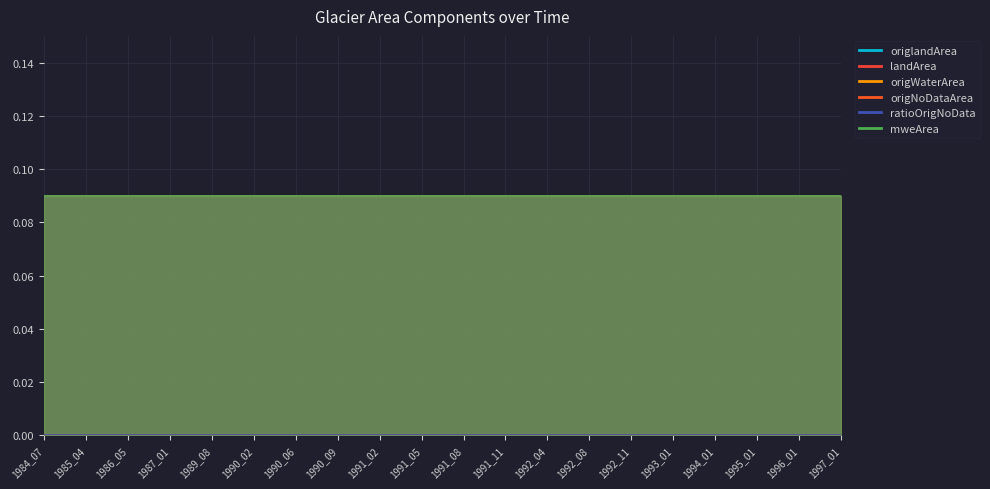

At 1993_01, list the series in order from smallest to largest.

origWaterArea, origNoDataArea, ratioOrigNoData, origlandArea, landArea, mweArea